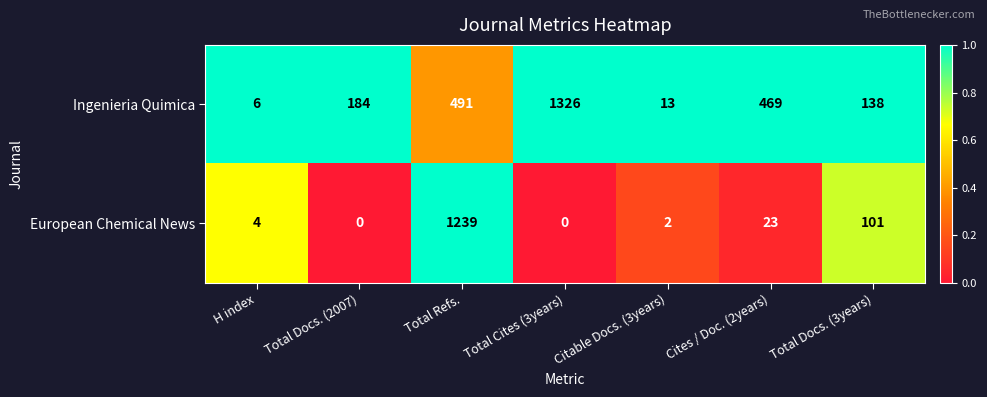

Reading left to right, extract all data points from this chart.

Ingenieria Quimica: H index=6	Total Docs. (2007)=184	Total Refs.=491	Total Cites (3years)=1326	Citable Docs. (3years)=13	Cites / Doc. (2years)=469	Total Docs. (3years)=138
European Chemical News: H index=4	Total Docs. (2007)=0	Total Refs.=1239	Total Cites (3years)=0	Citable Docs. (3years)=2	Cites / Doc. (2years)=23	Total Docs. (3years)=101